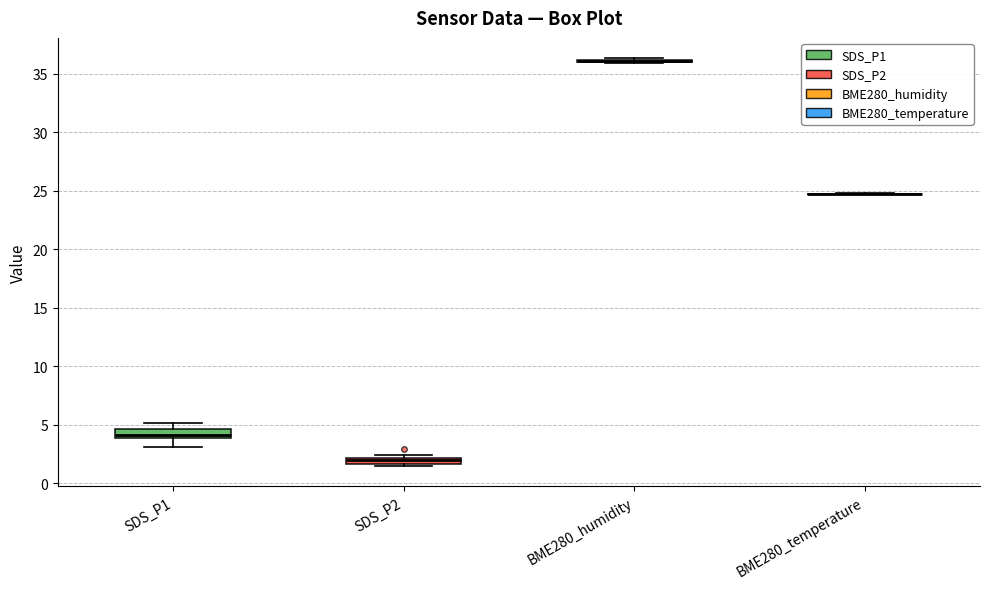

Where is the lower edge of the box for SDS_P1 on the y-axis? The values are not printed on the chart, so give them approximately, as read against the axis.

4.0